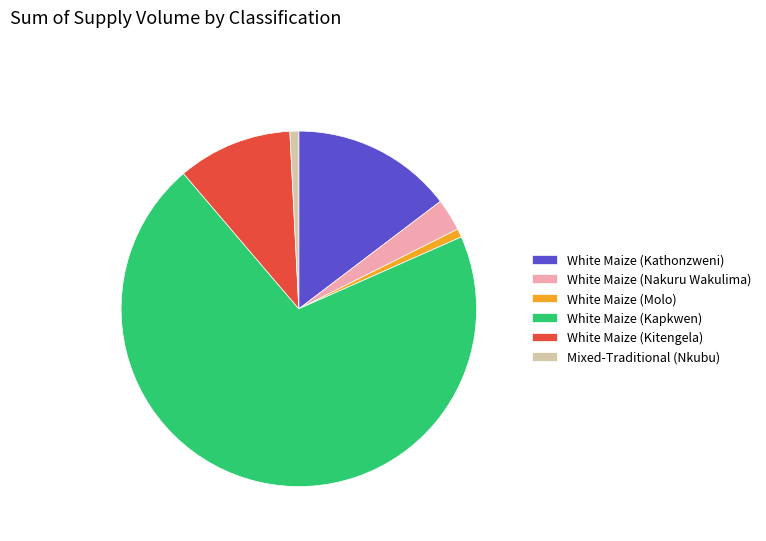

True or false: White Maize (Kitengela) accounts for 1% of the total.

False